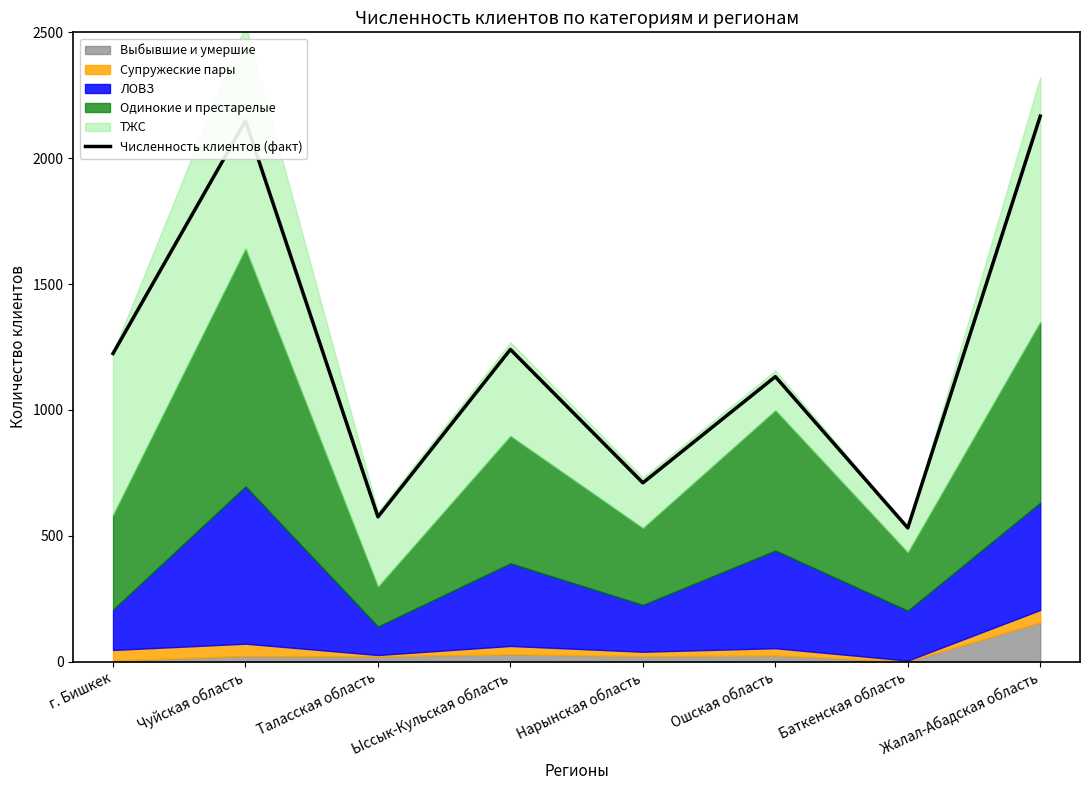

What is the label of the 7th point from the right?

Чуйская область